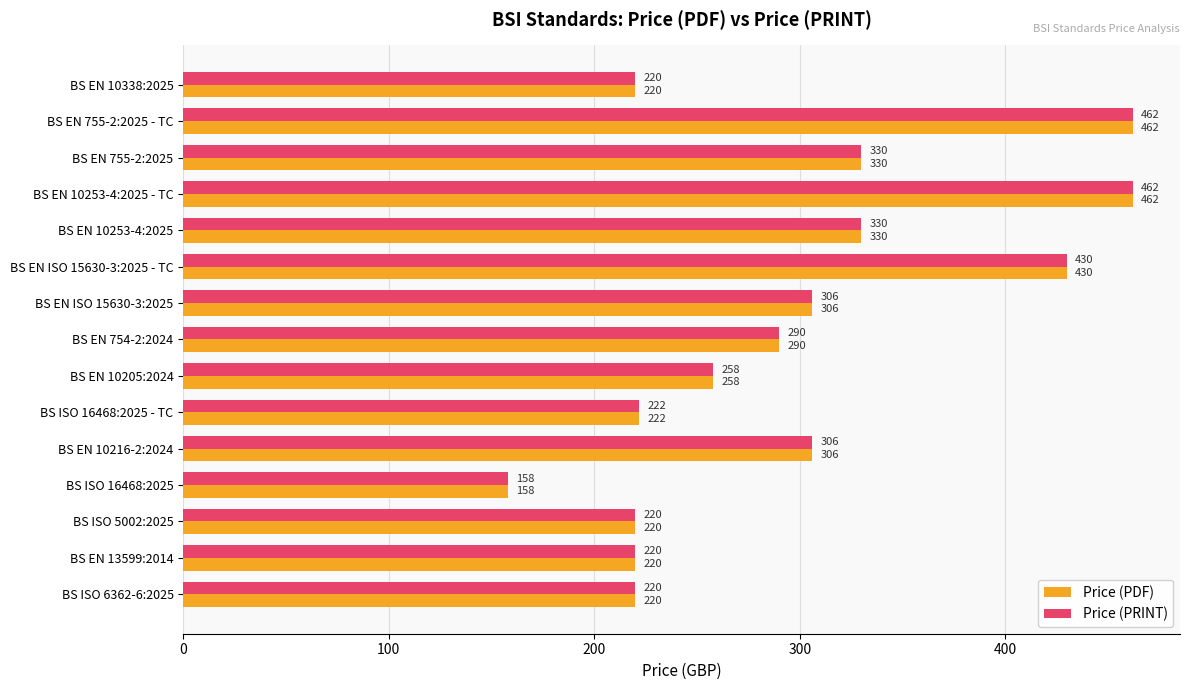

True or false: Price (PRINT) has a value of 143 at BS EN 10205:2024.

False